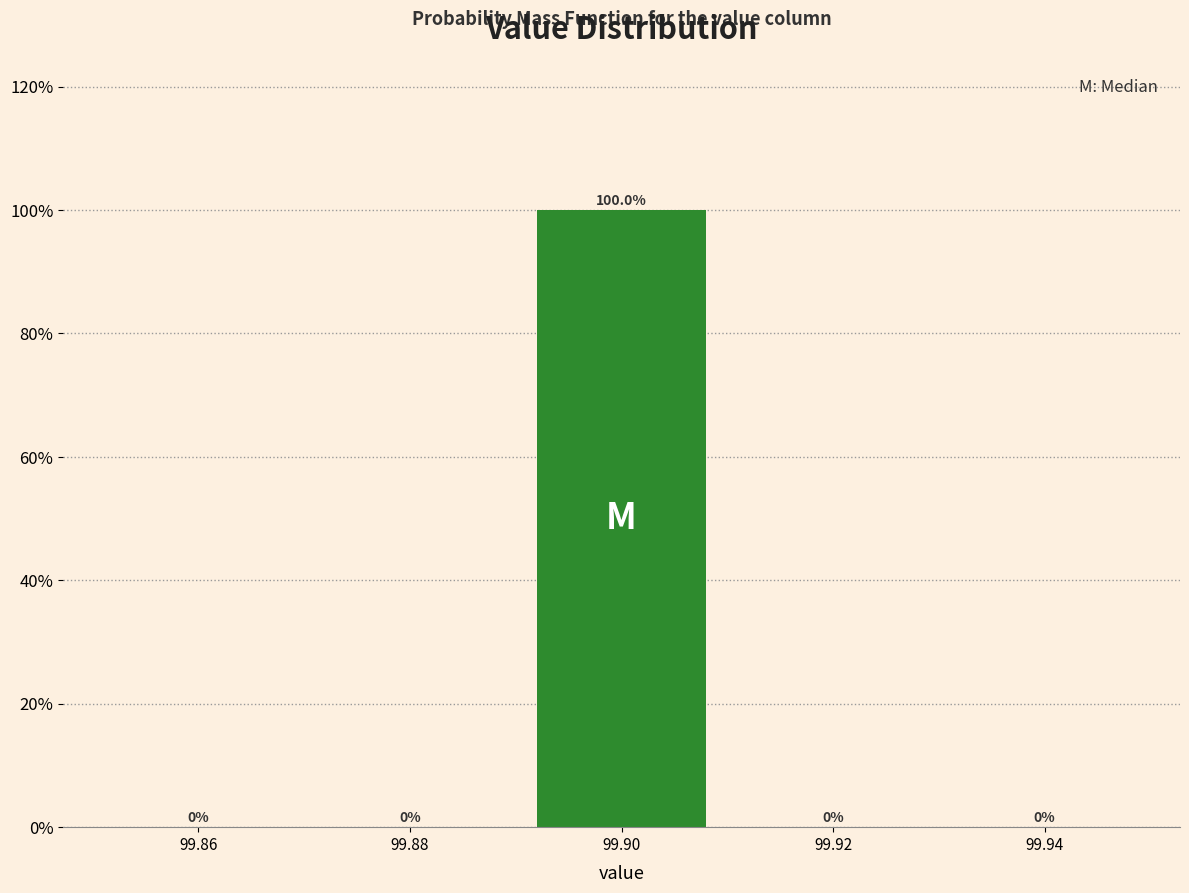

What is the height of the bar covering 99.89 to 99.91 on the x-axis?

100.0